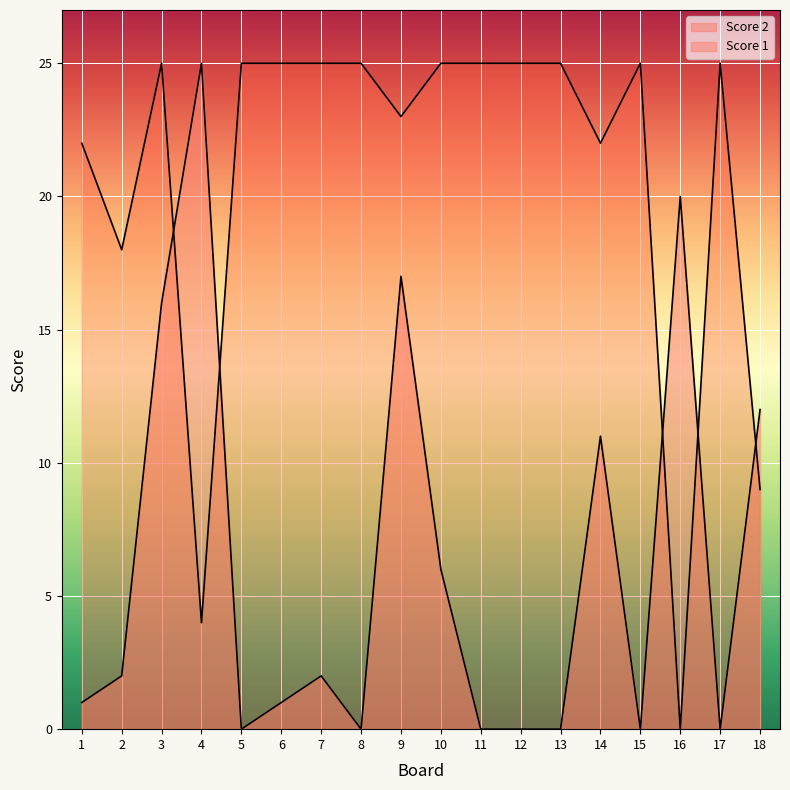

How many positive values does the Score 1 series have?

17